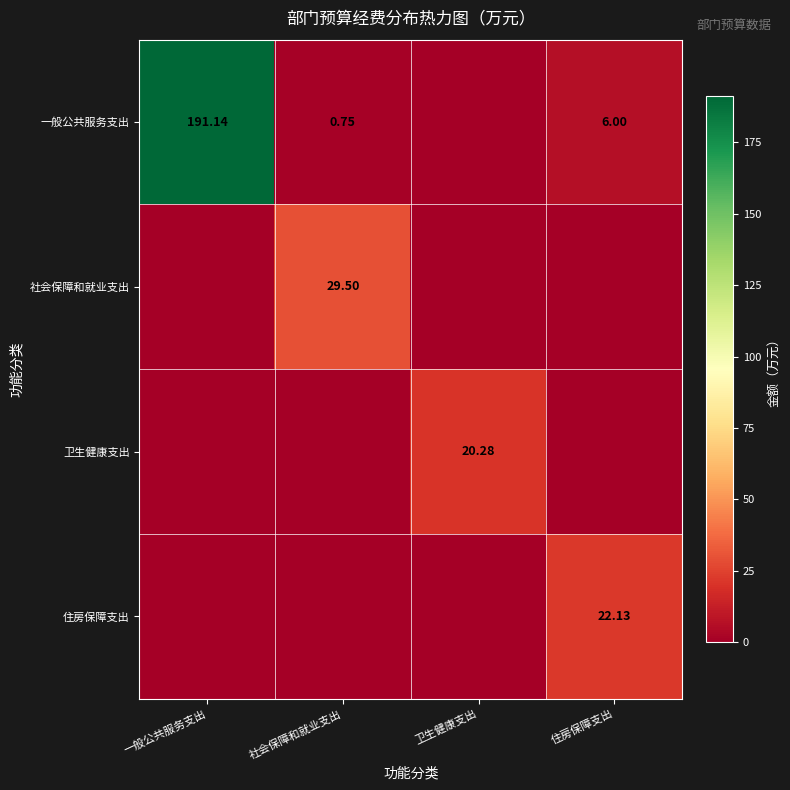

Is the value of 卫生健康支出 at 卫生健康支出 greater than the value of 一般公共服务支出 at 一般公共服务支出?

No